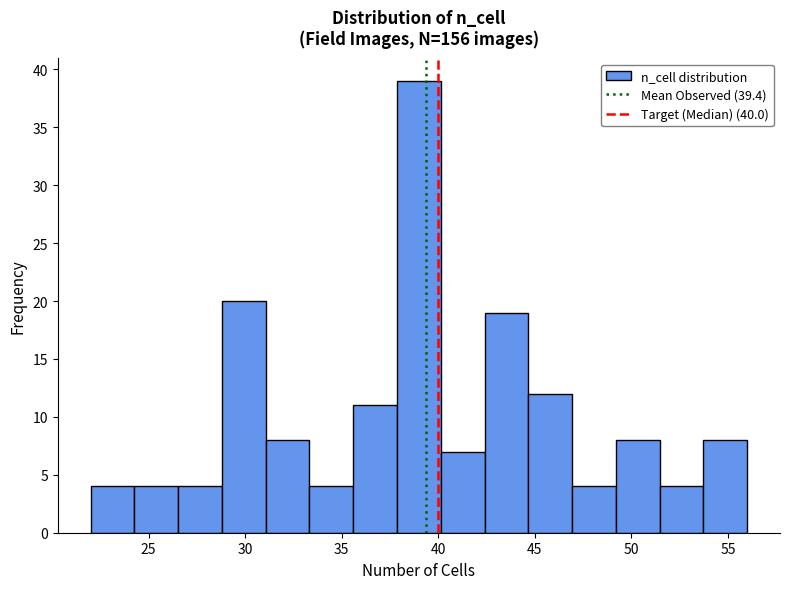

Reading left to right, transcribe this chart: for each bar, give the range it covers on the x-axis and its height. Neither the bar edges nor the heights are printed on the chart, so give them approximately, as read against the axes.

22.0 to 24.5: 4
24.5 to 26.5: 4
26.5 to 29.0: 4
29.0 to 31.0: 20
31.0 to 33.5: 8
33.5 to 35.5: 4
35.5 to 38.0: 11
38.0 to 40.0: 39
40.0 to 42.5: 7
42.5 to 44.5: 19
44.5 to 47.0: 12
47.0 to 49.0: 4
49.0 to 51.5: 8
51.5 to 53.5: 4
53.5 to 56.0: 8